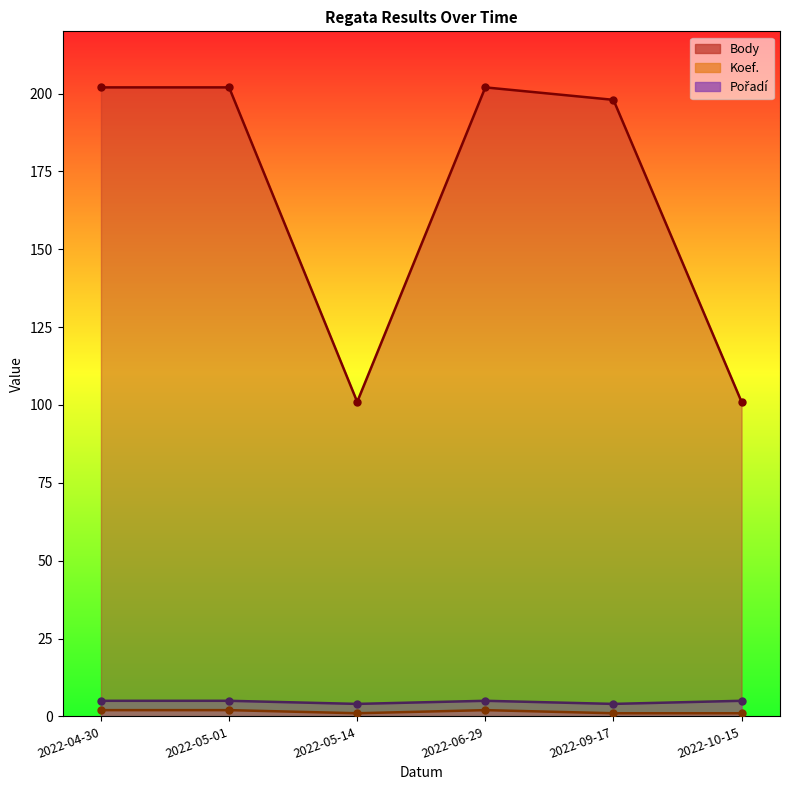

True or false: Pořadí and Koef. cross at least once.

False